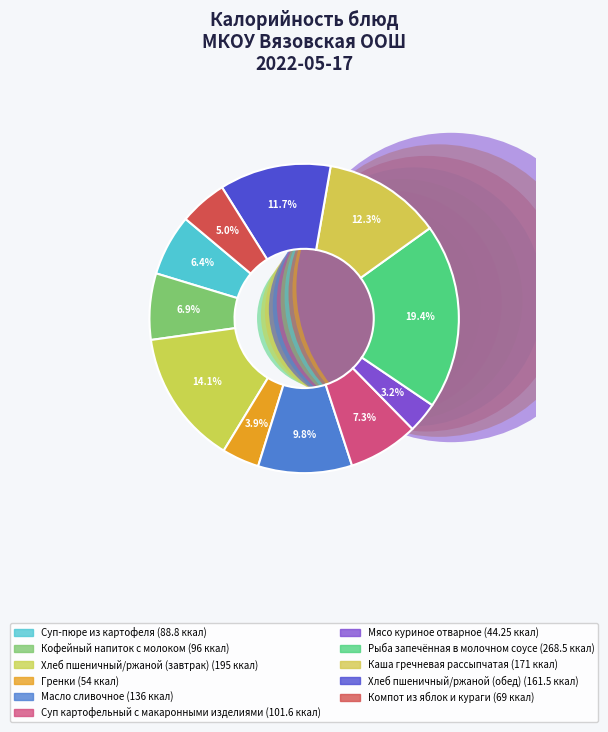

The Гренки slice represents 13% of the pie. True or false?

False